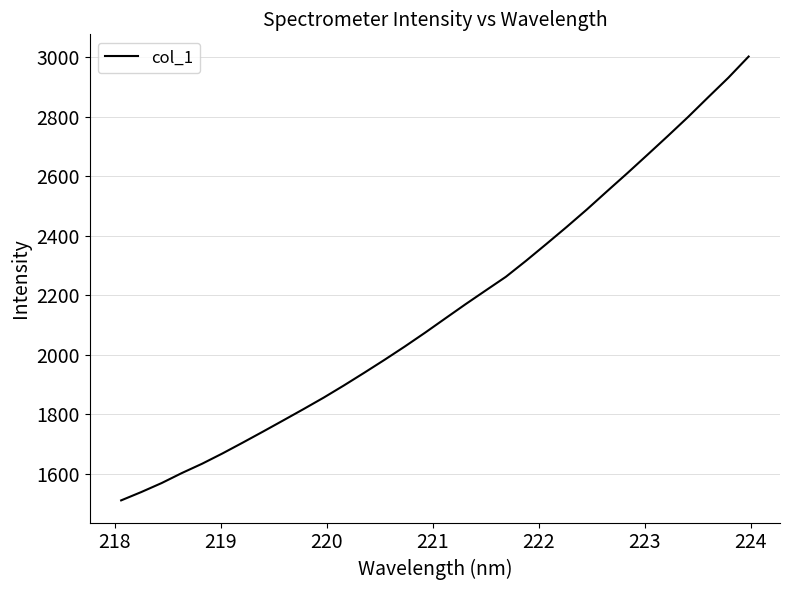

What is the difference between the maximum and minimum values?

1489.8